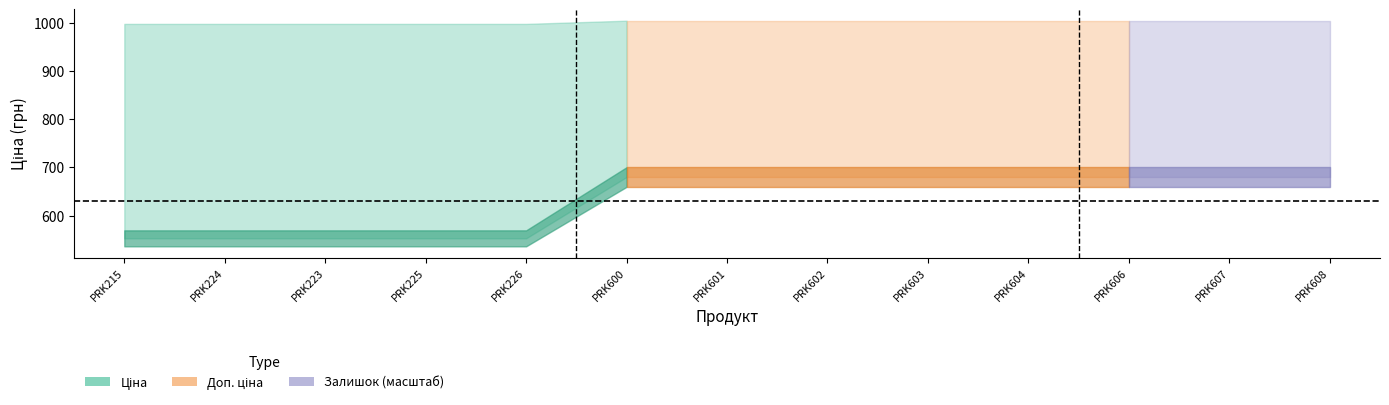

Does the chart display data point markers on the line(s)?

No